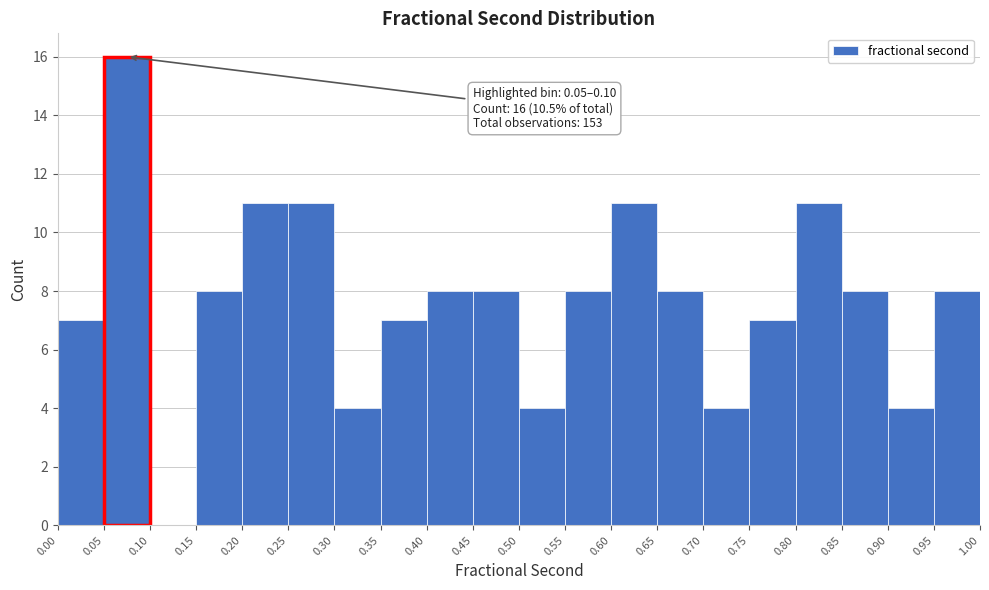

Which range on the x-axis has the tallest bar?

0.05 to 0.10